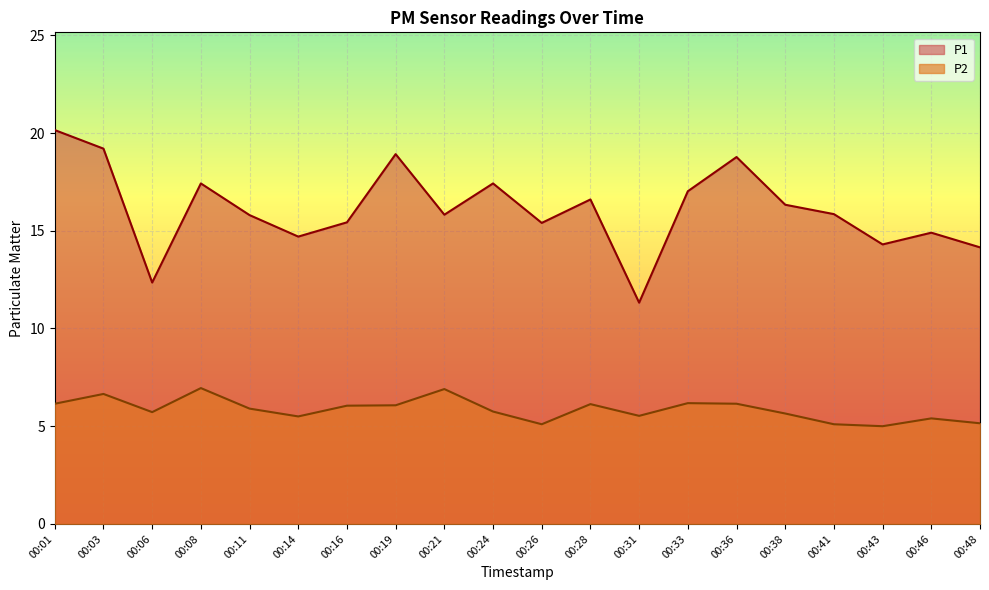

At which category is the sum across all series the highest?

00:01